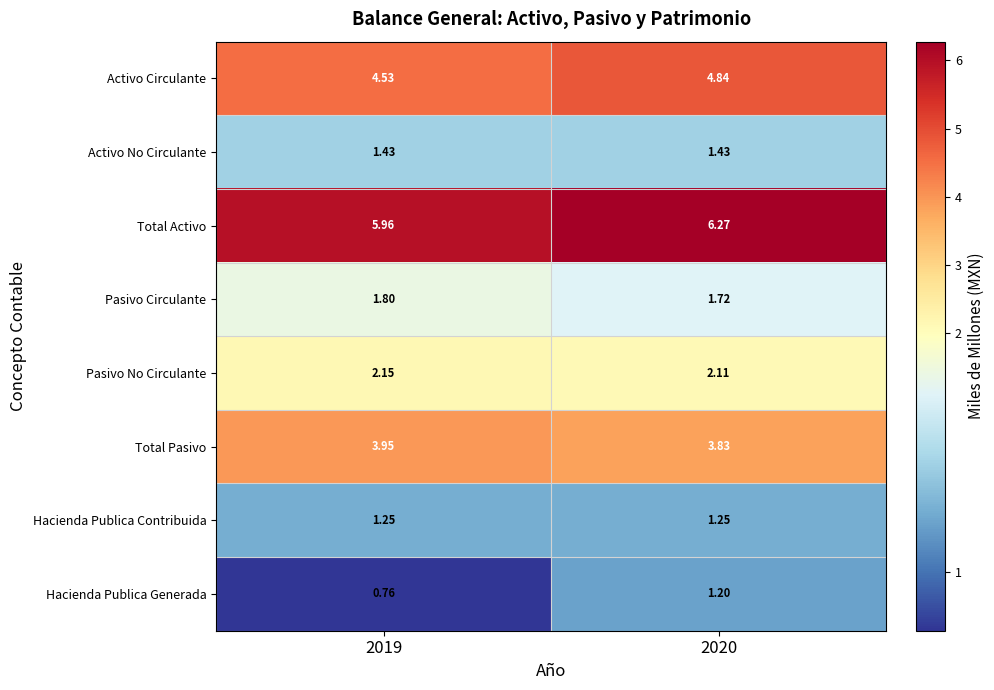

At how many categories does at least one series exceed 2?

2